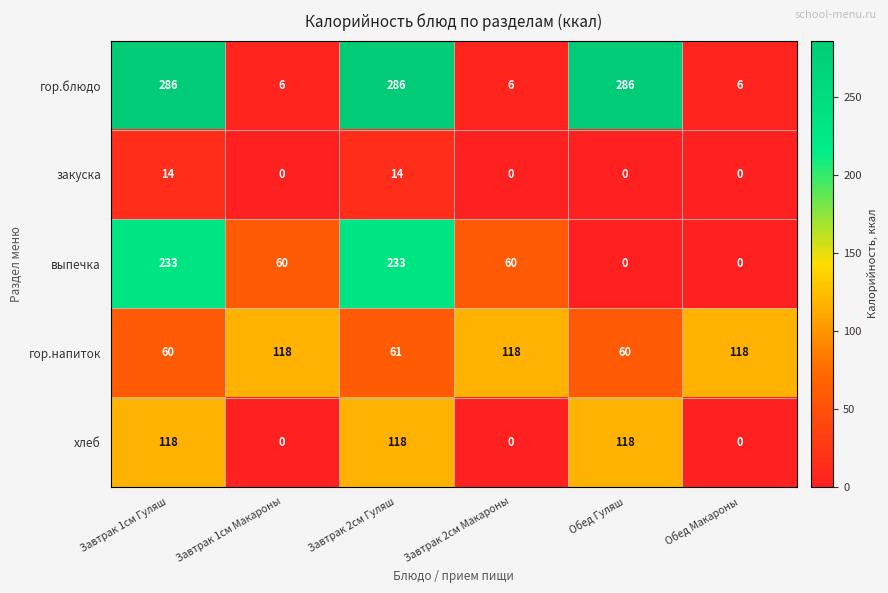

Read the гор.напиток value at Завтрак 1см Макароны, to the nearest 10.

120